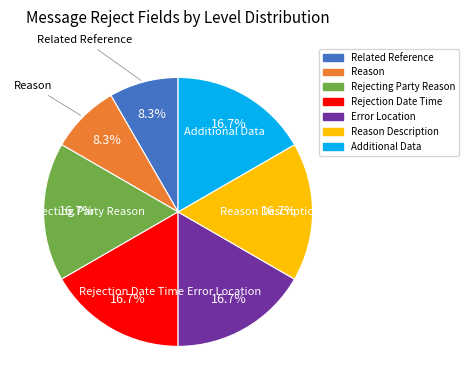

Is there any slice that represents more than half of the pie?

No